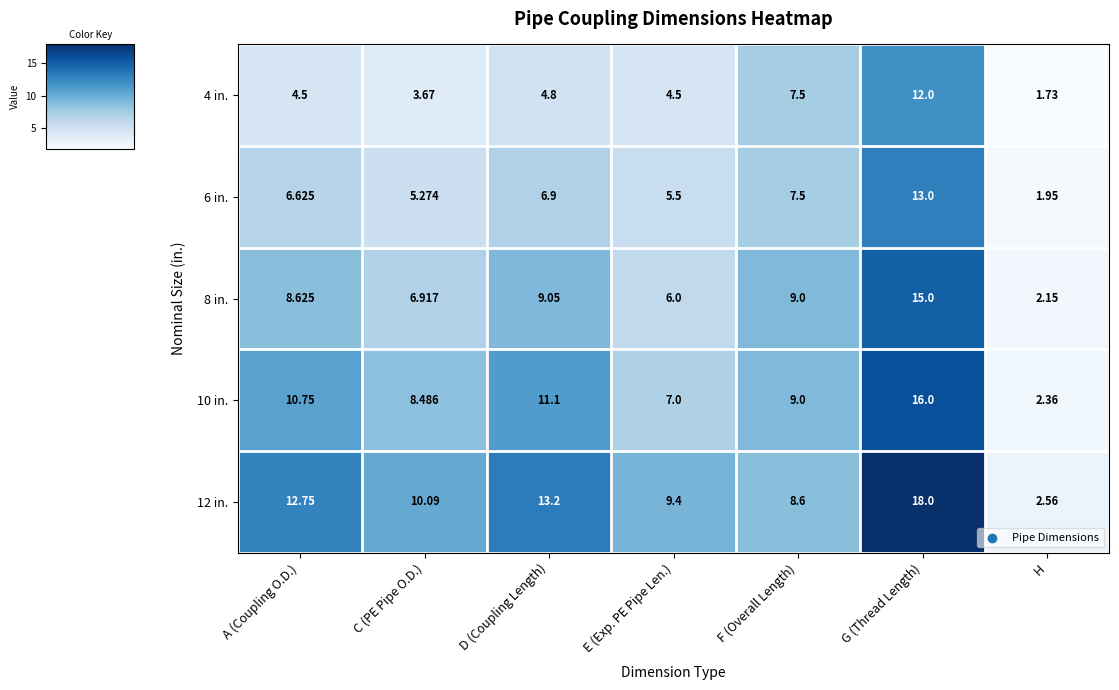

Rank the categories by 10 in. value from lowest to highest.

H, E (Exp. PE Pipe Len.), C (PE Pipe O.D.), F (Overall Length), A (Coupling O.D.), D (Coupling Length), G (Thread Length)